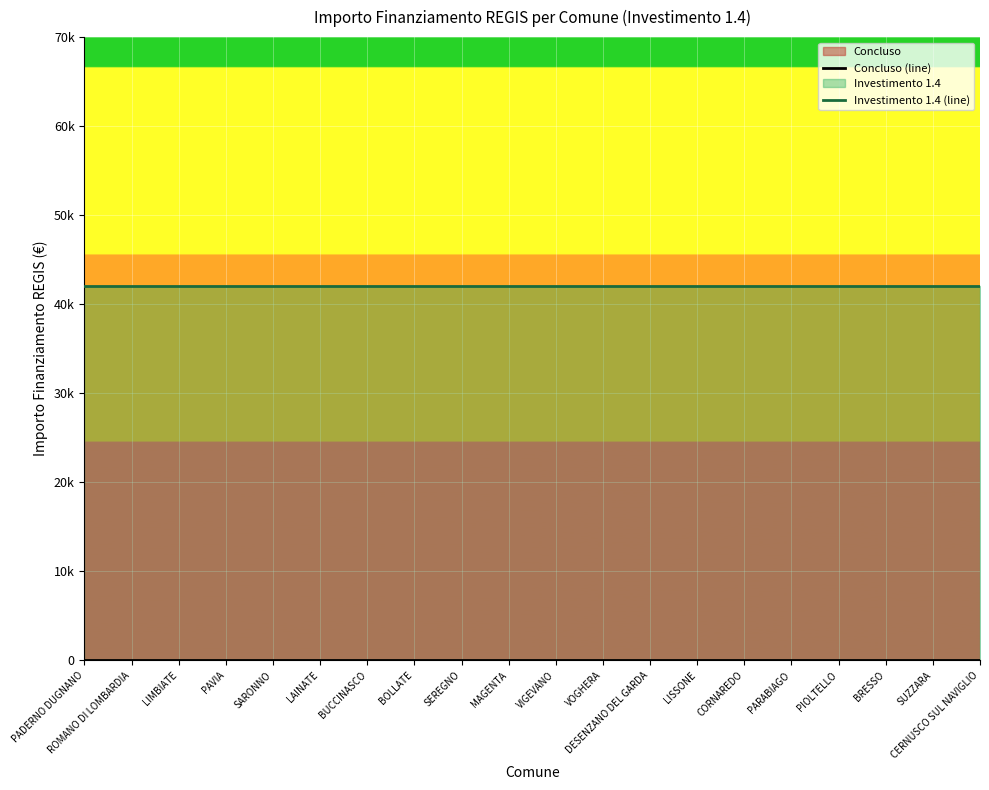

What position from the right is PIOLTELLO?

4